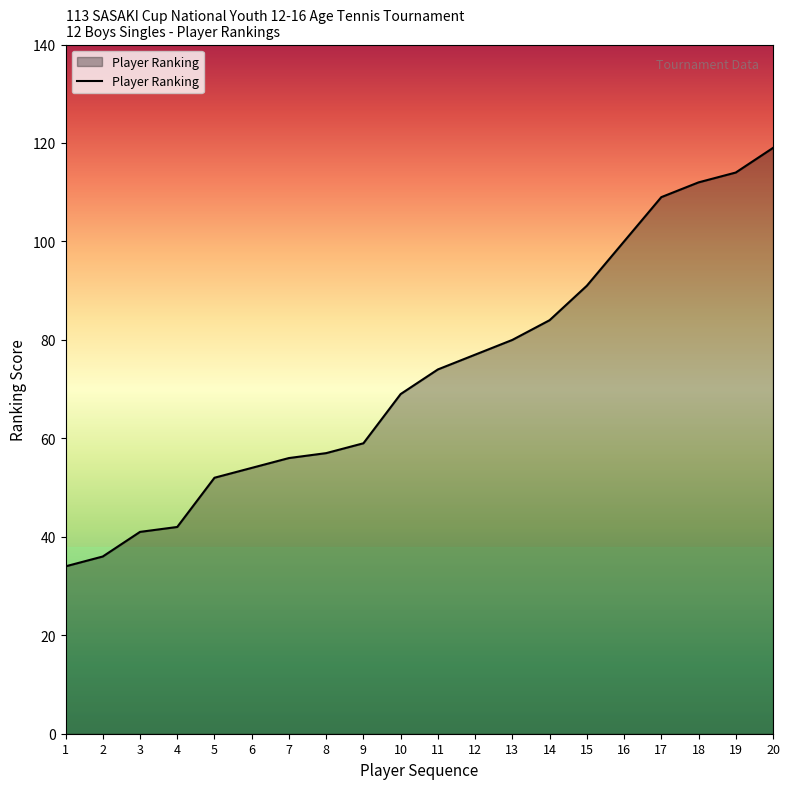

What is the sum of the values at 10 and 6?

123